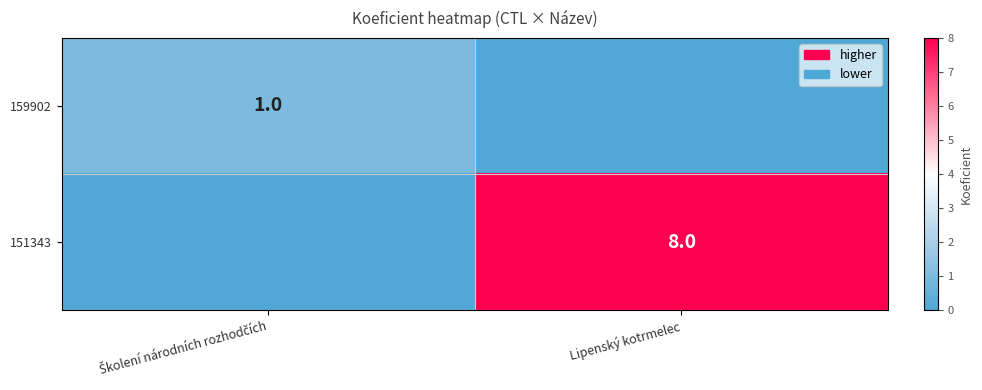

The value of 151343 at Lipenský kotrmelec is 11. True or false?

False